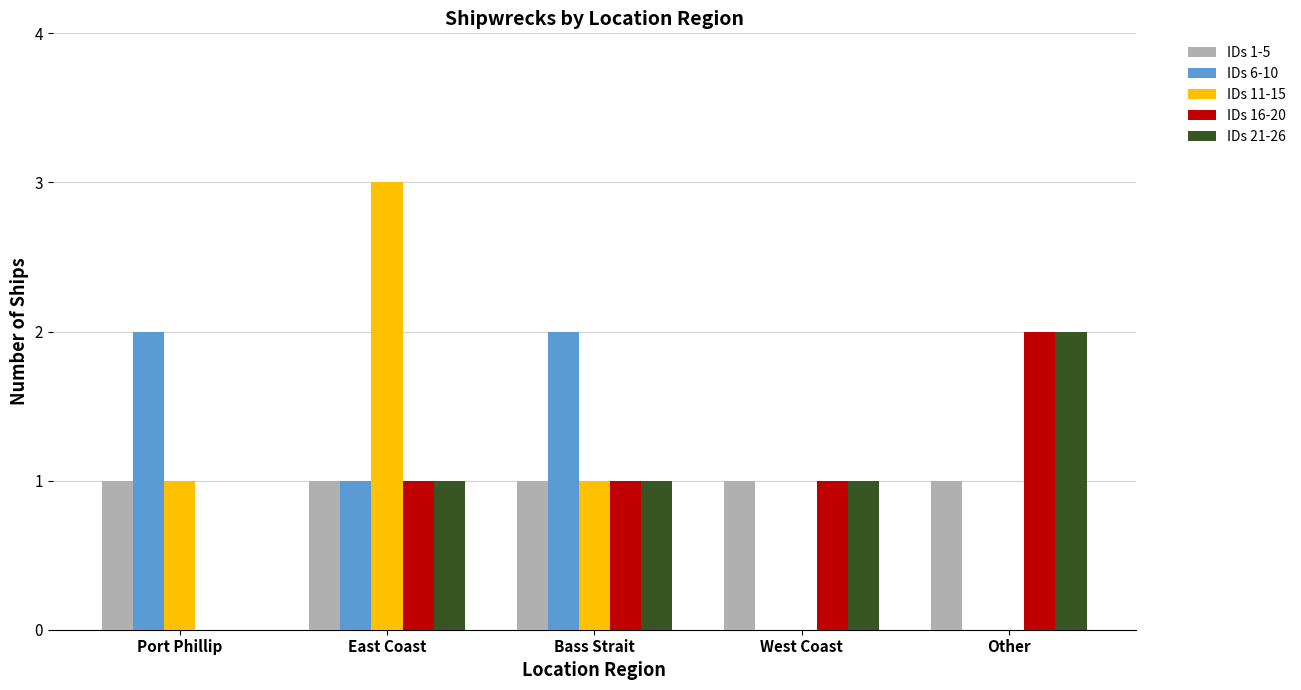

Count the number of data series in this chart.

5